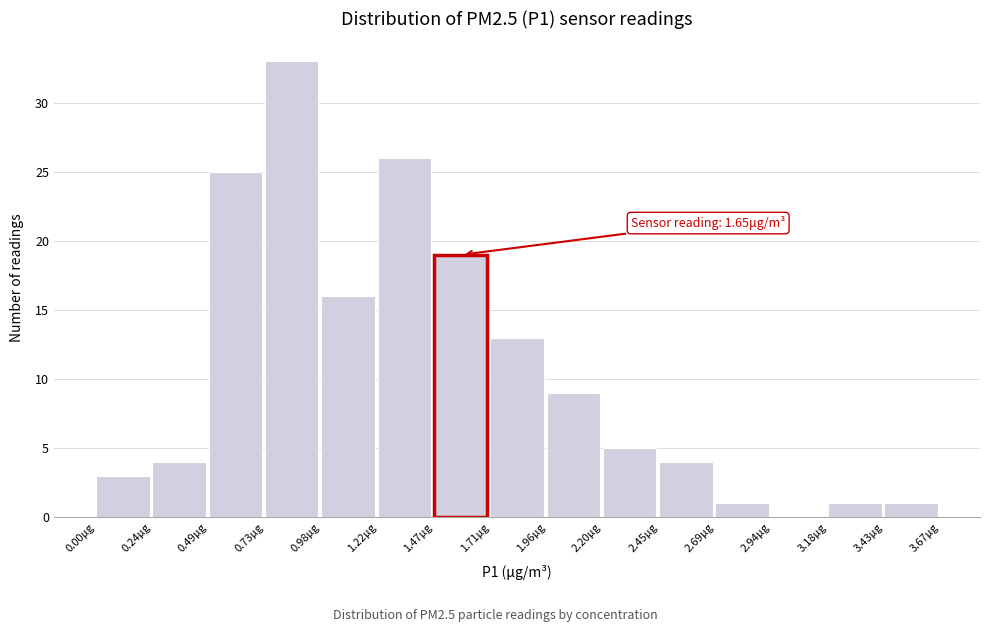

Over which range of the x-axis is the bar tallest?

0.75 to 1.00